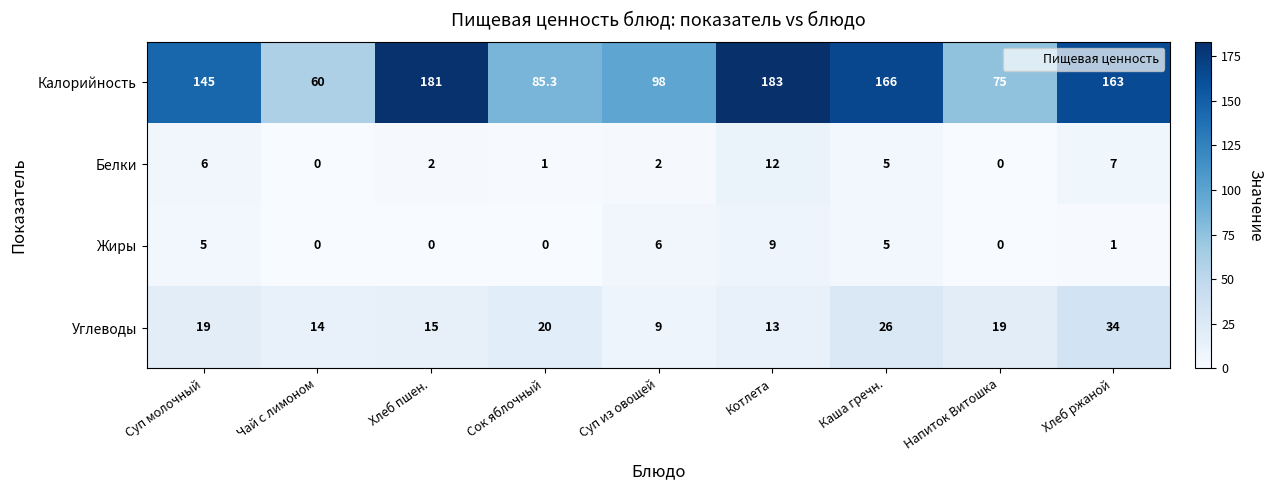

Which series changed the most between Хлеб пшен. and Сок яблочный?

Калорийность